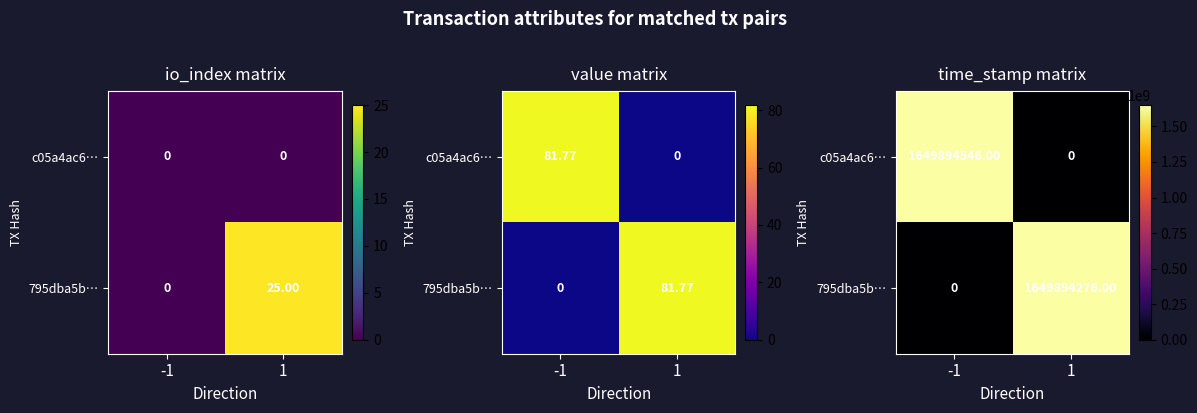

What is the sum of all 795dba5b… values?

1649894276